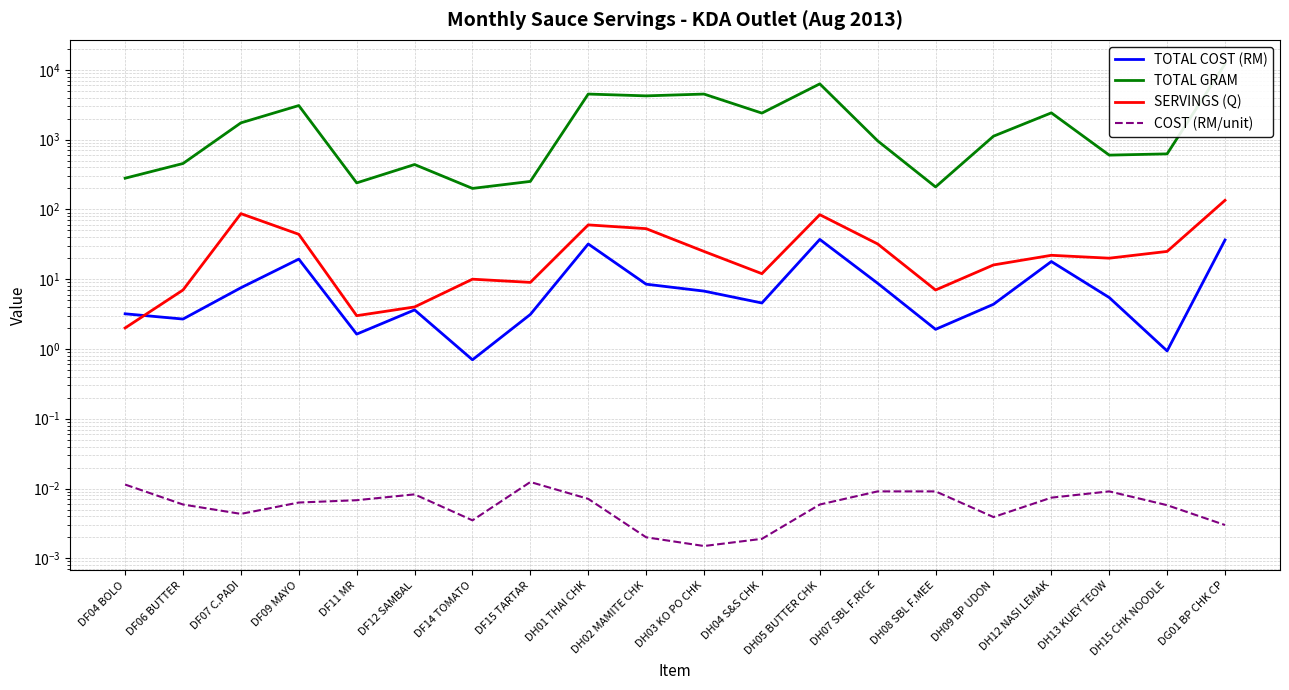

Is the value of COST (RM/unit) at DF11 MR greater than the value of SERVINGS (Q) at DF14 TOMATO?

No